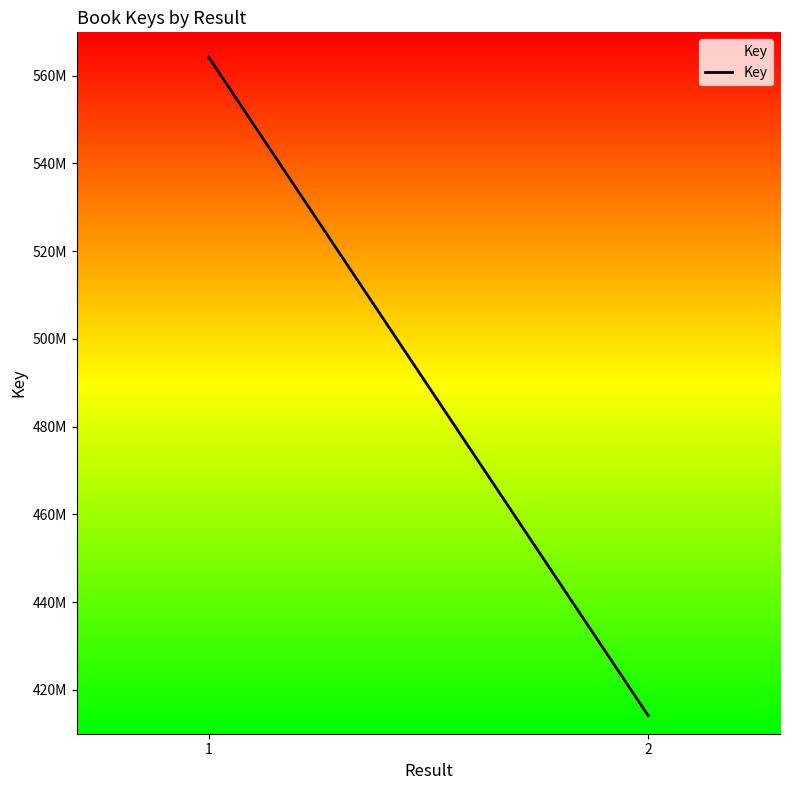

What is the maximum value shown in the chart?

564240267